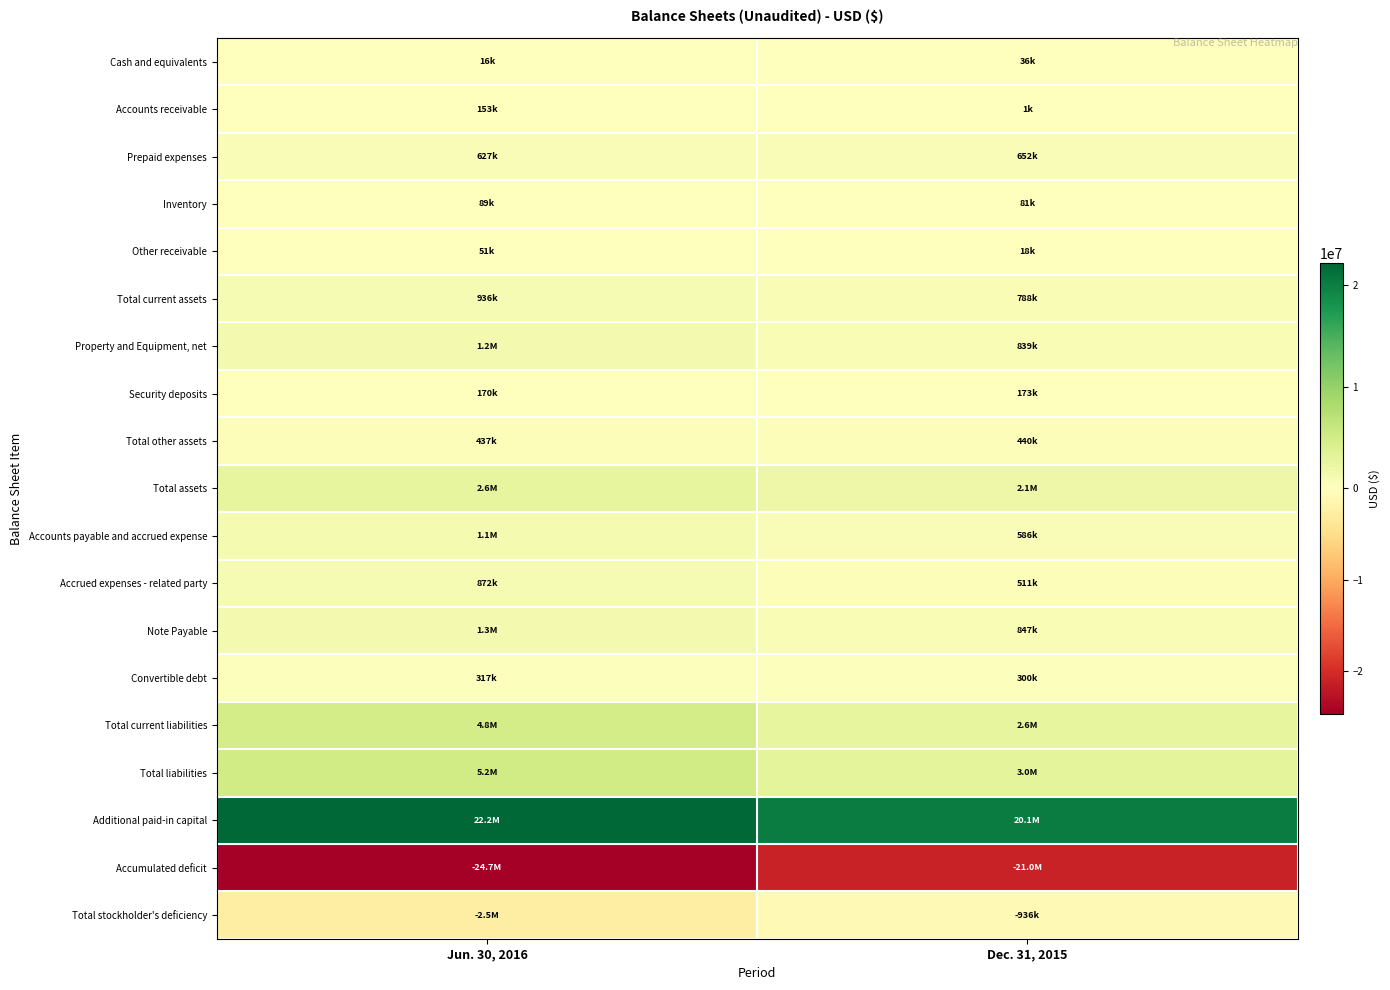

Which series changed the most between Jun. 30, 2016 and Dec. 31, 2015?

Accumulated deficit